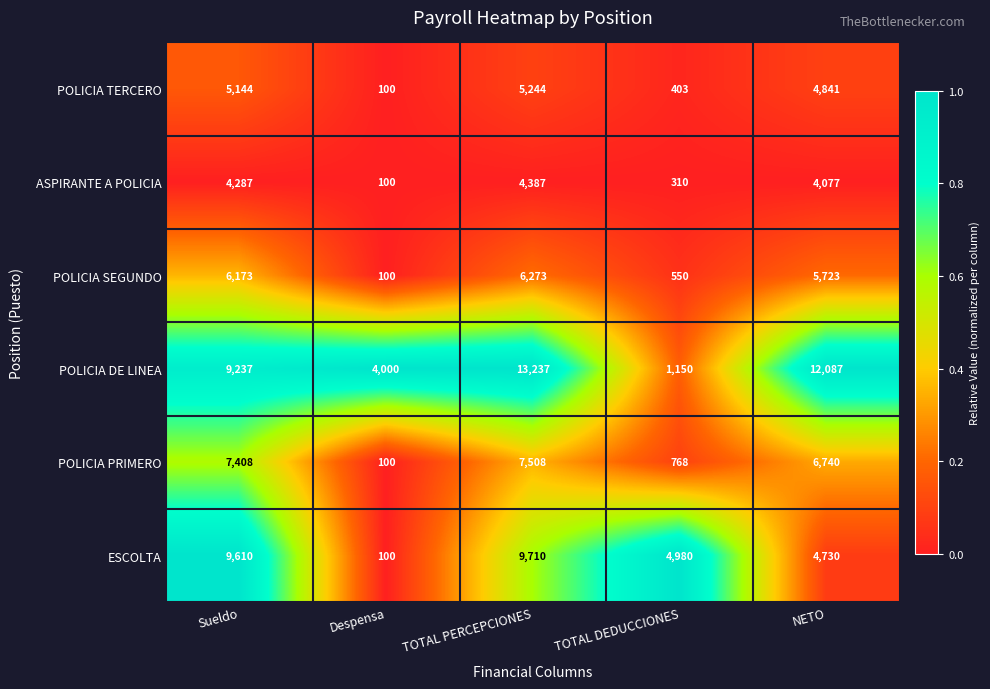

How many categories are shown in the chart?

5